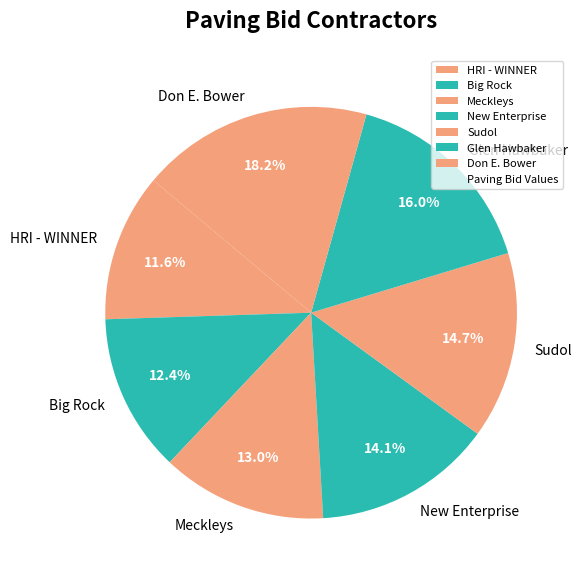

What percentage is NOT represented by New Enterprise?

85.9%